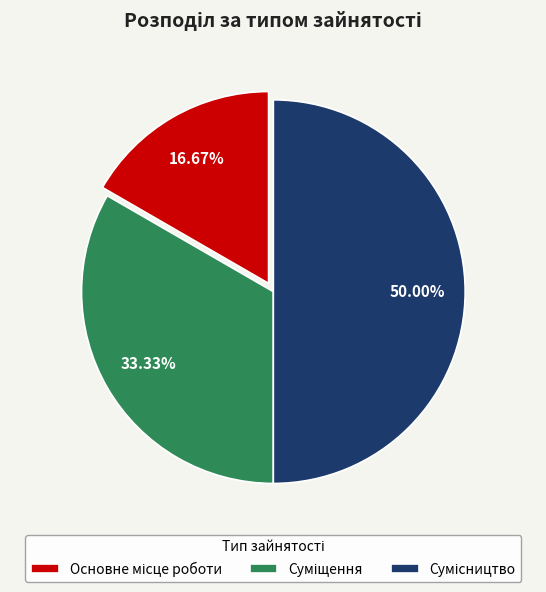

Count the number of slices in the pie.

3